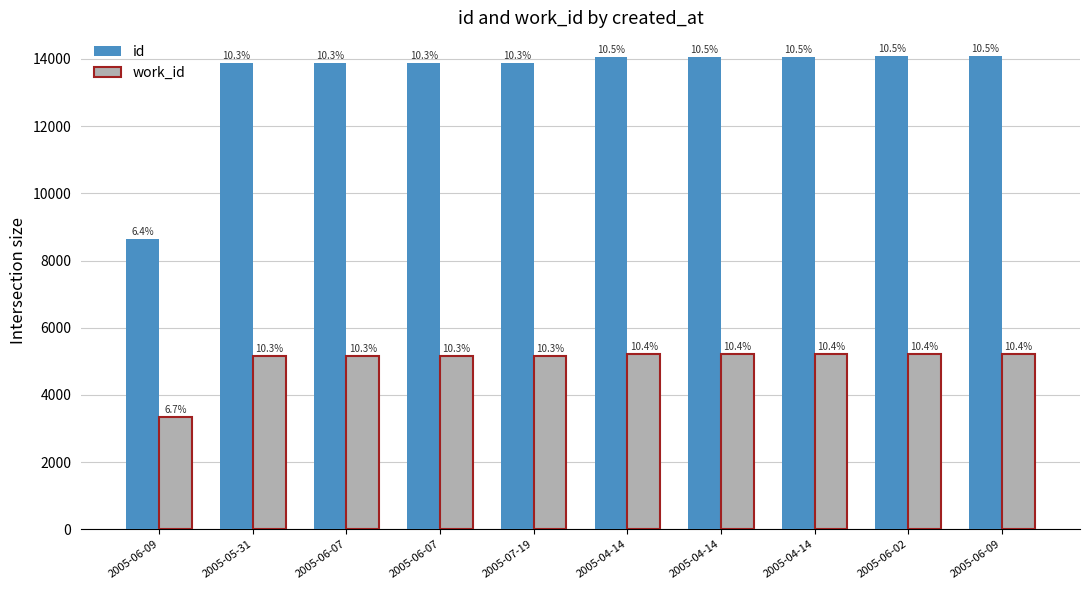

What value does the work_id series have at 2005-06-09, to the nearest 50?

5200